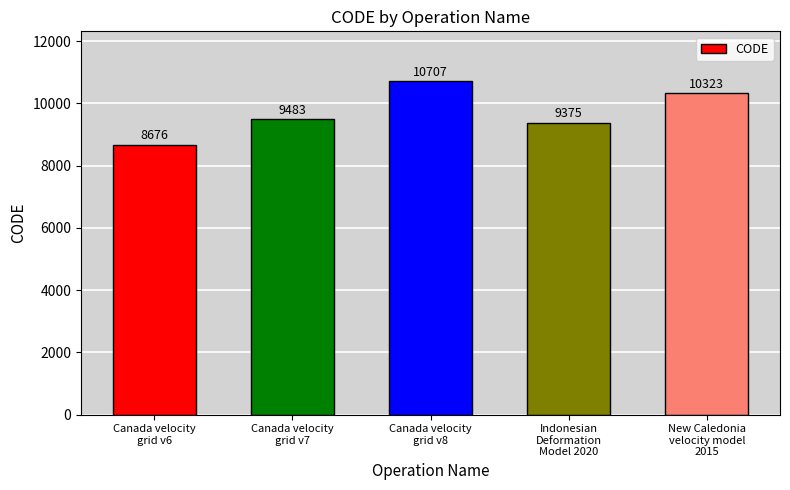

What is the difference between the values at New Caledonia
velocity model
2015 and Canada velocity
grid v6?

1647